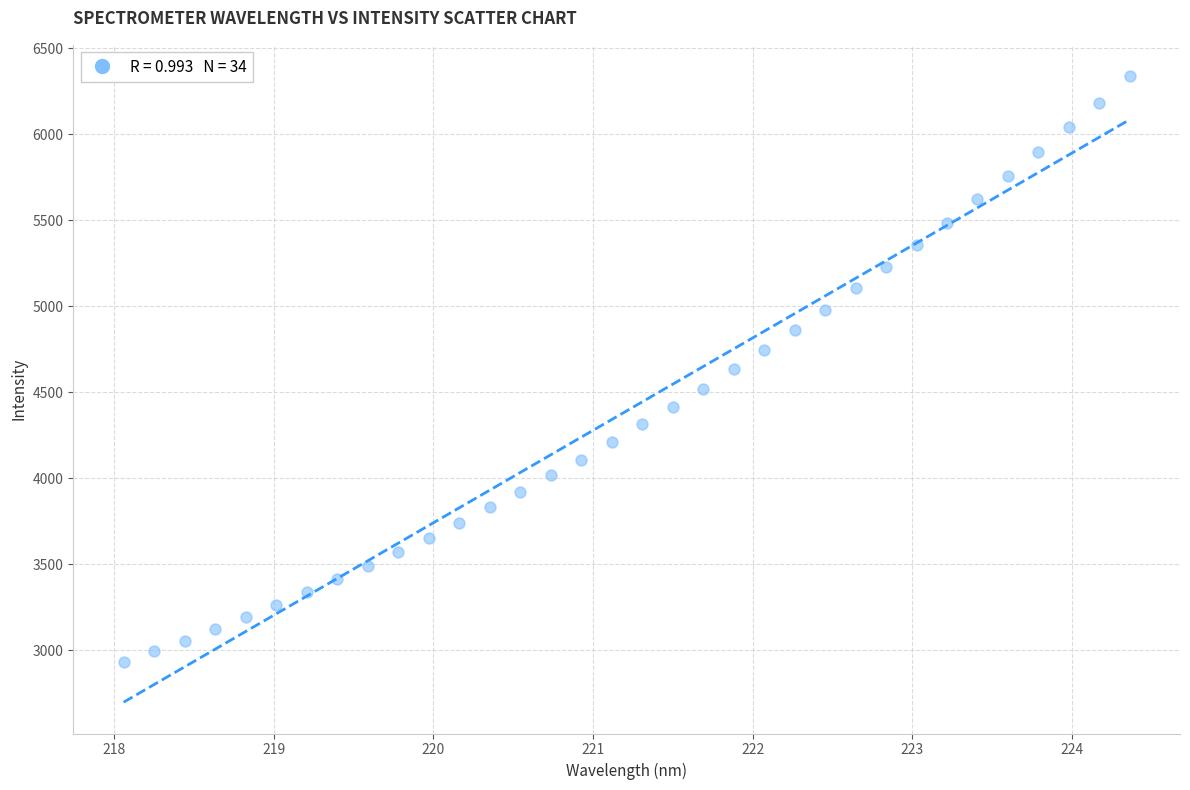

What is the range of Y values (max minus min)?

3409.9